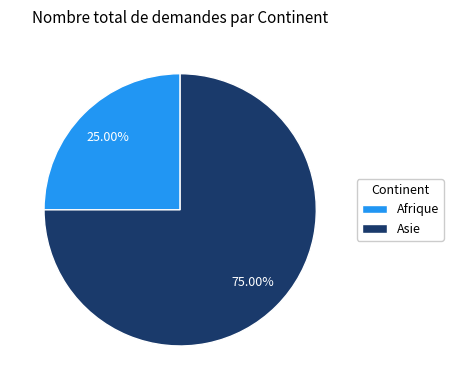

Which has a higher value, Afrique or Asie?

Asie